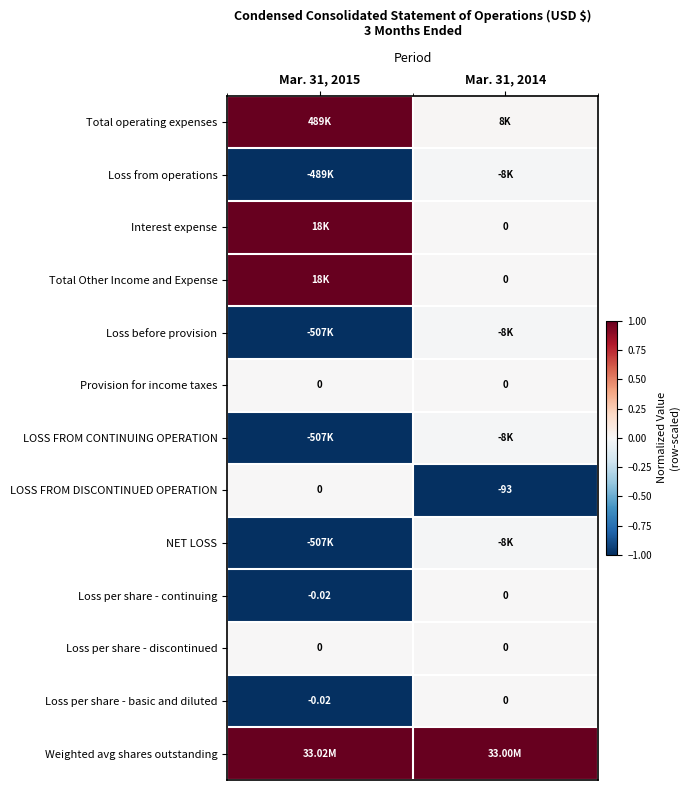

Is the value of Loss per share - basic and diluted at Mar. 31, 2015 greater than the value of Total Other Income and Expense at Mar. 31, 2014?

No